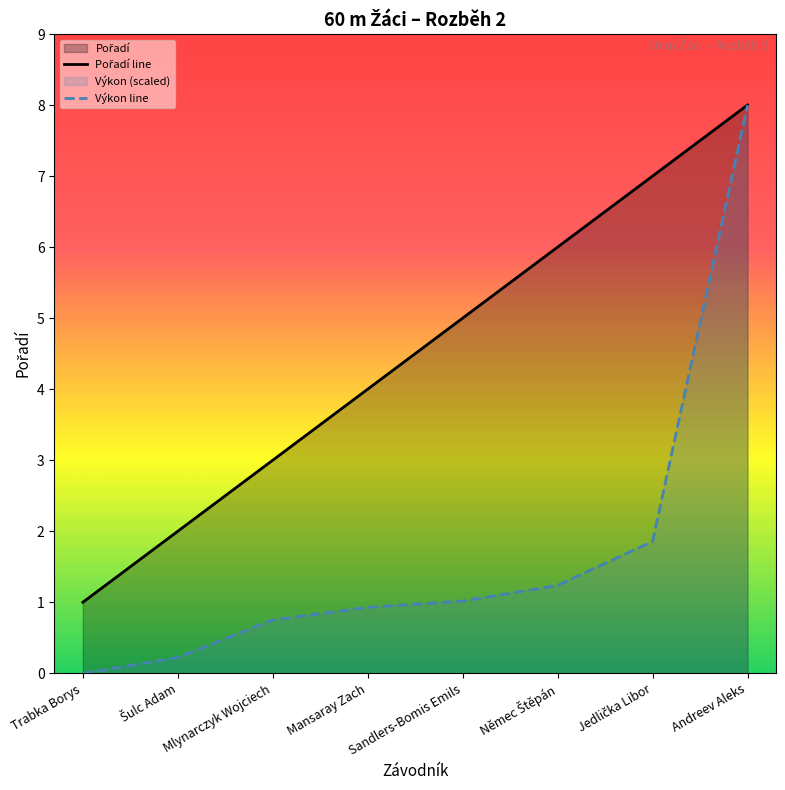

Which series has the largest total across all categories?

Pořadí line